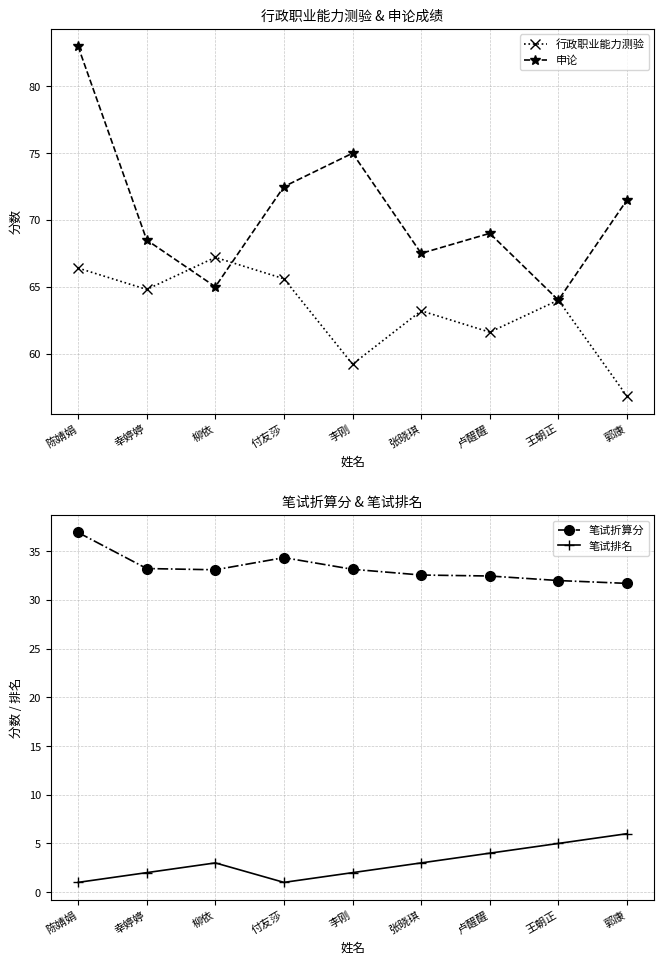

True or false: 笔试排名 and 笔试折算分 cross at least once.

False